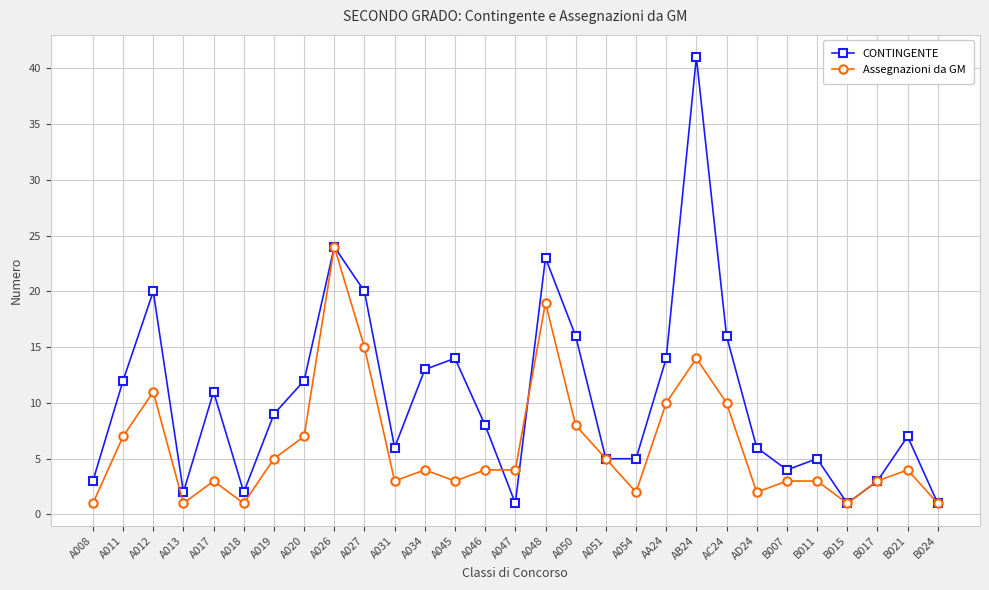

What are all the series names shown in the legend?

CONTINGENTE, Assegnazioni da GM